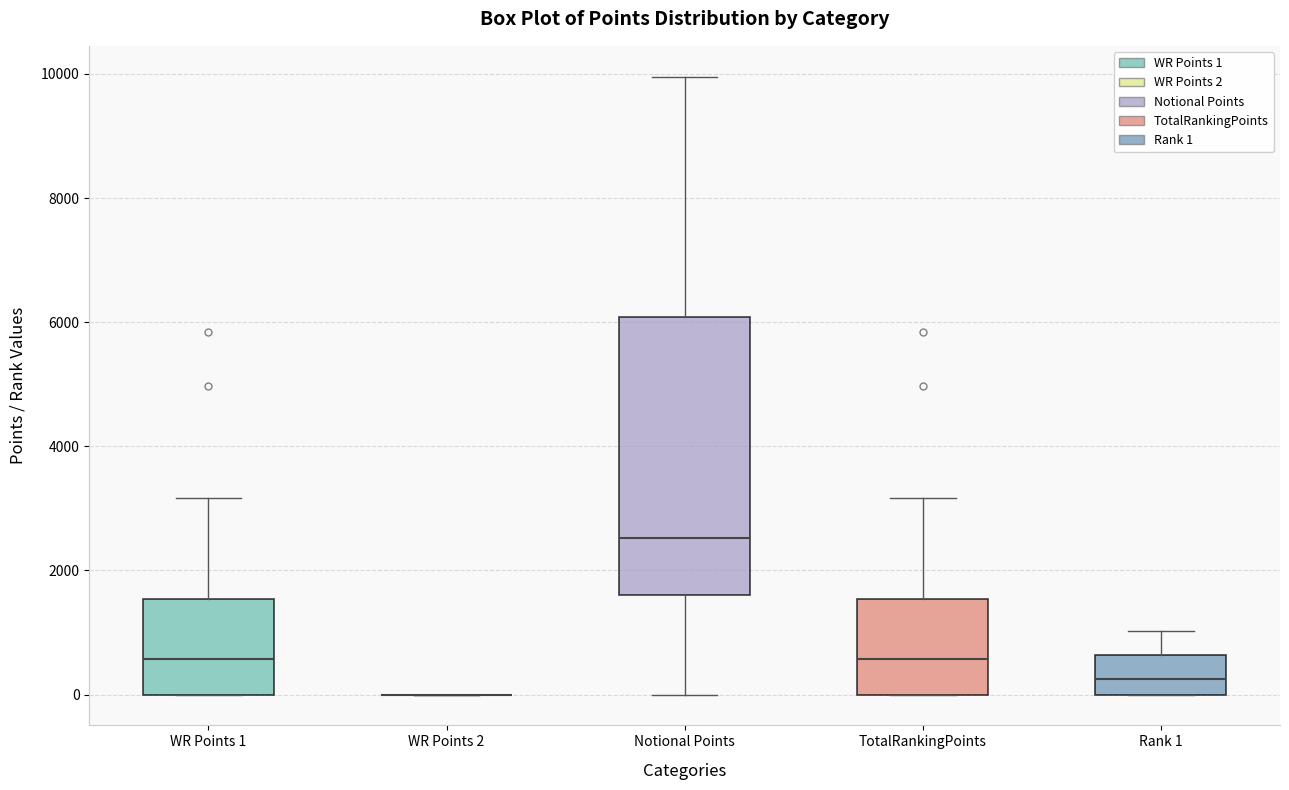

Comparing the boxes themselves (not the whiskers), which one is the tallest?

Notional Points